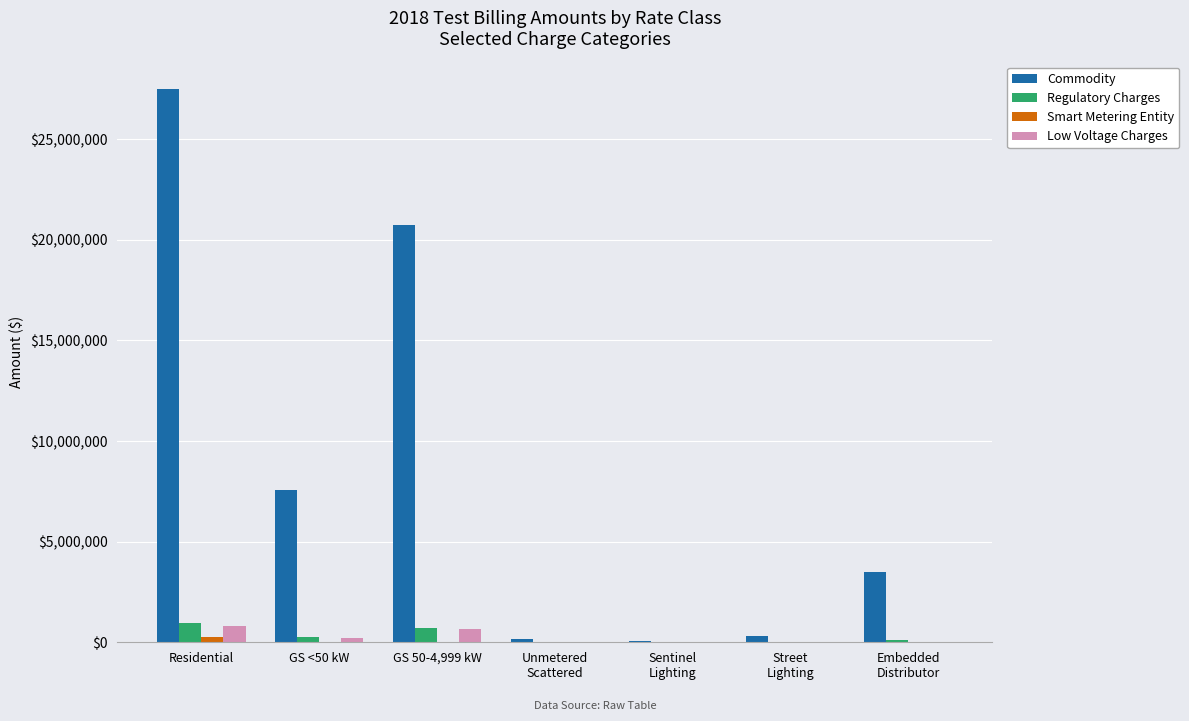

What is the greatest value displayed?

27490145